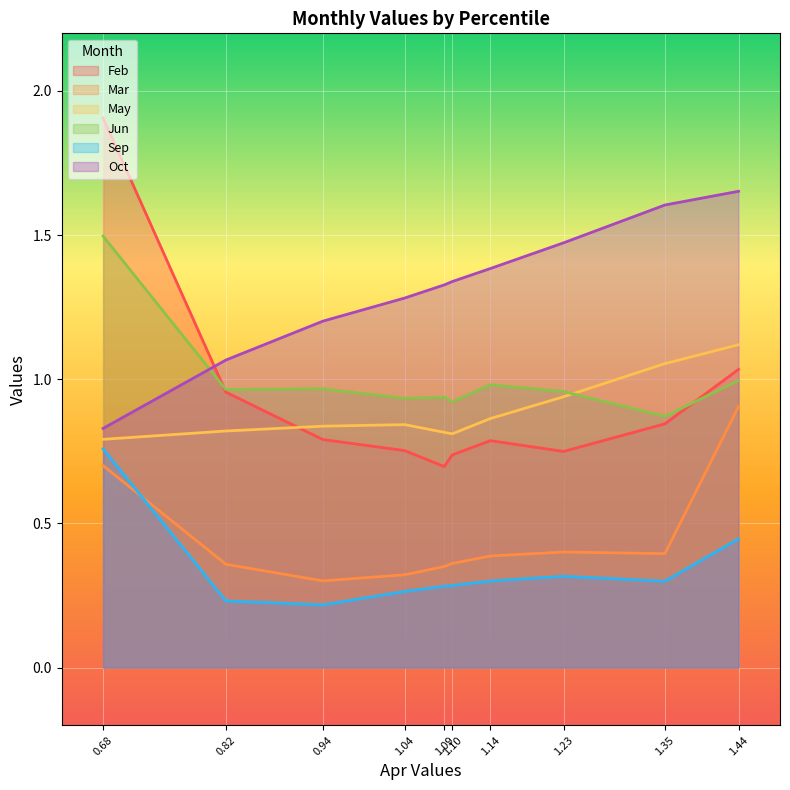

What is the minimum value for Sep?

0.2